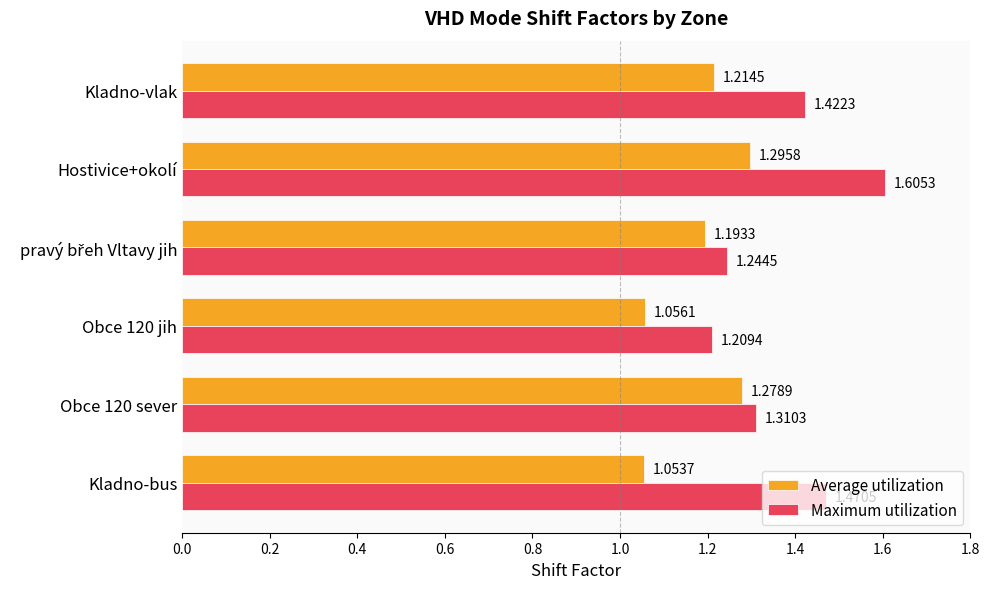

Which series has the largest range (max minus min)?

Maximum utilization